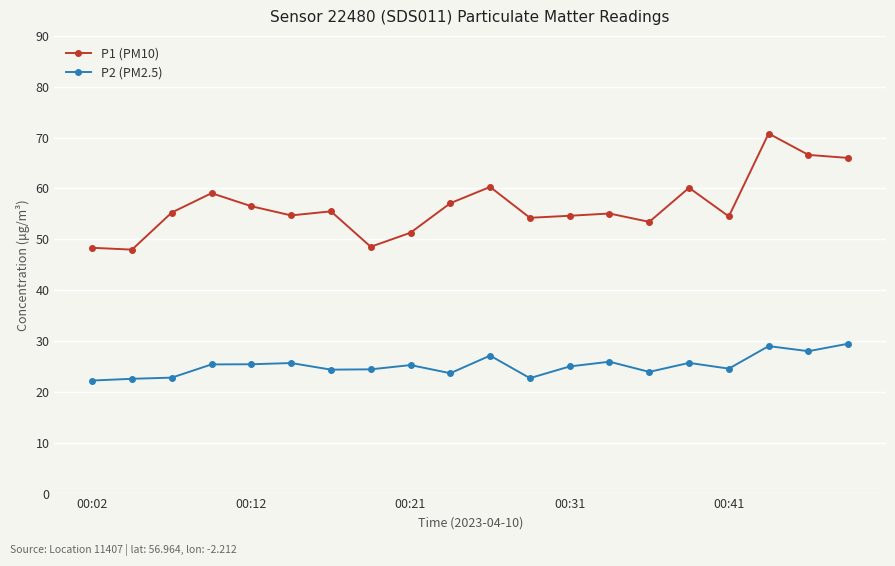

List the series in order of their peak value, lowest first.

P2 (PM2.5), P1 (PM10)